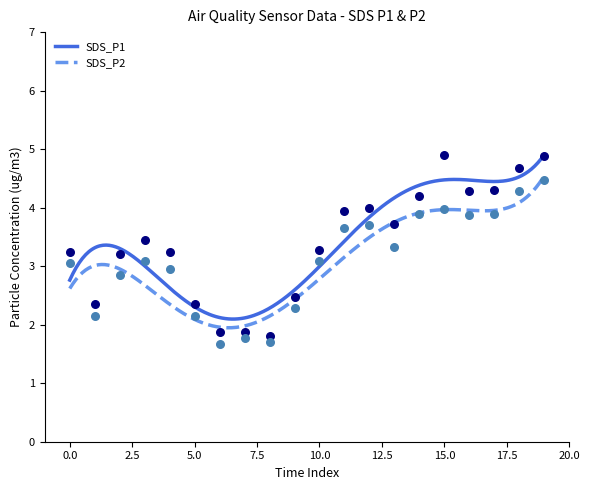

Which series has the widest spread of Y values?

SDS_P1